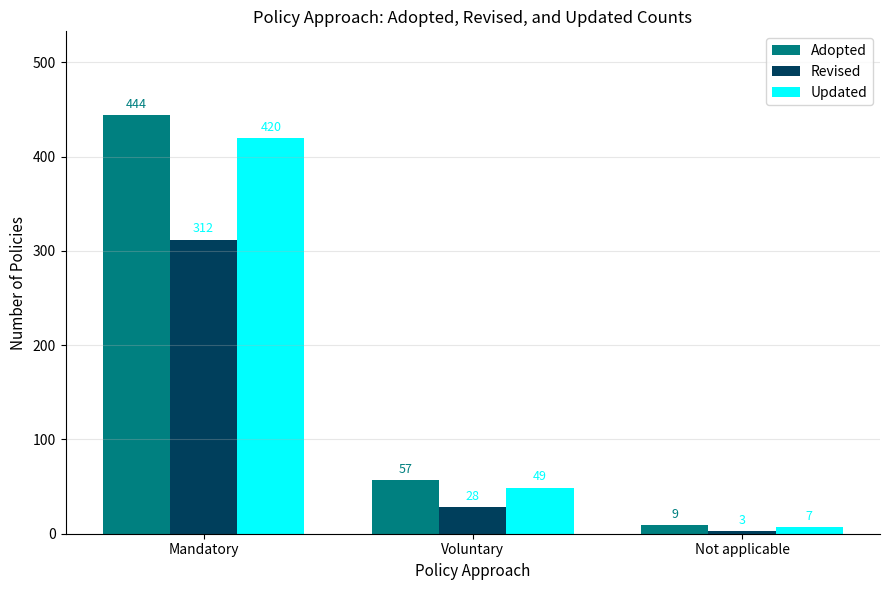

What is the average value of the Updated series?

159